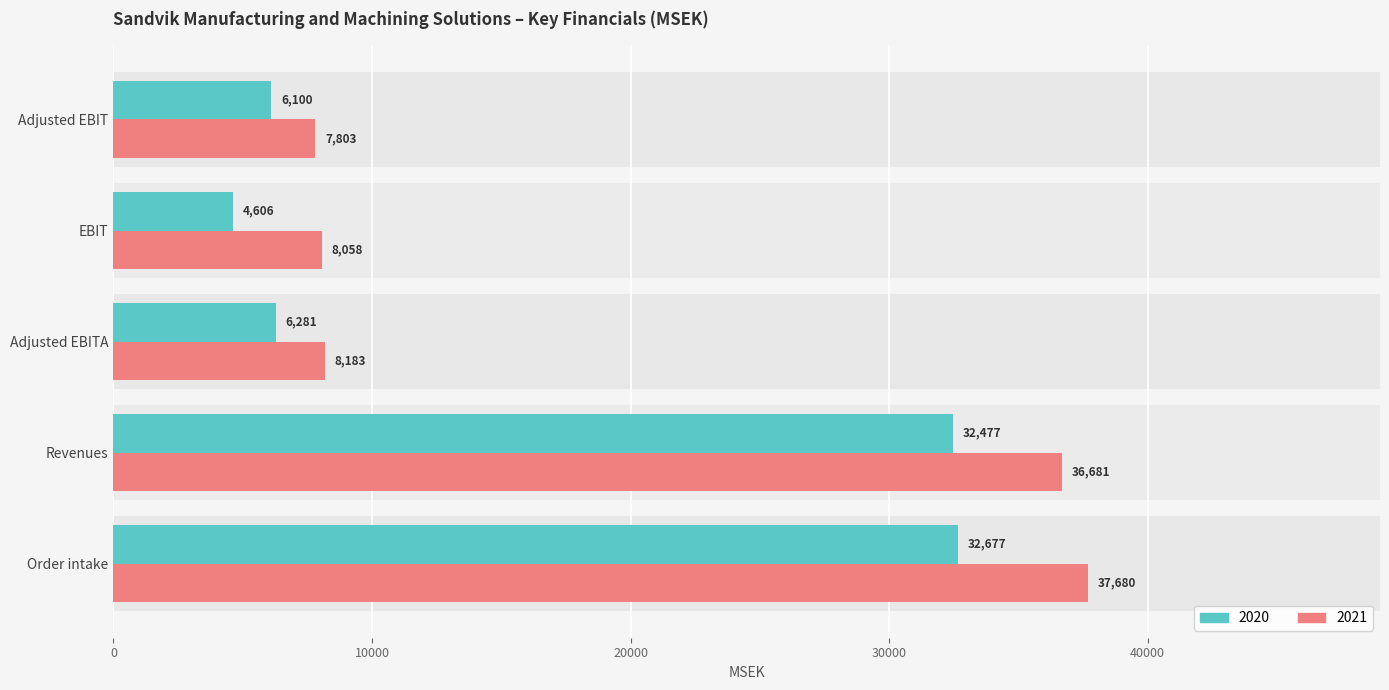

Rank the series by their maximum value, from highest to lowest.

2021, 2020